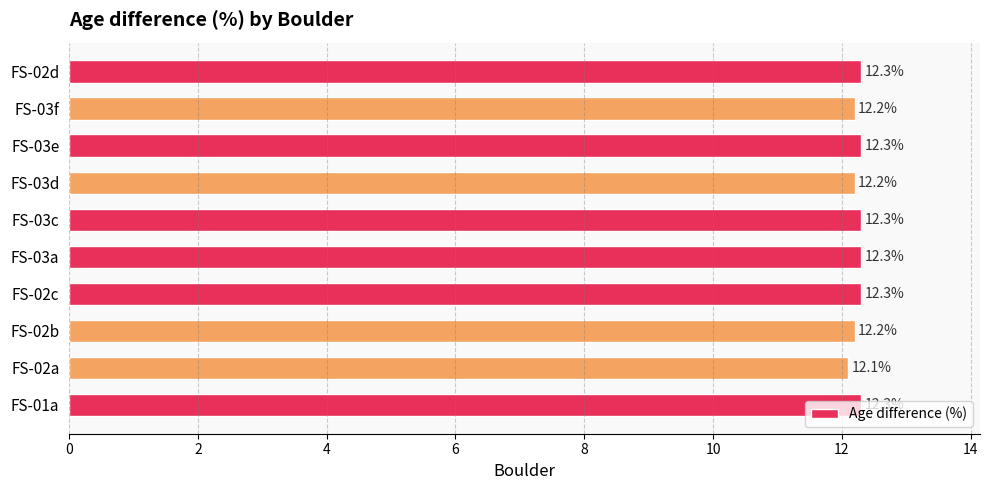

Which label corresponds to the smallest value in the chart?

FS-02a